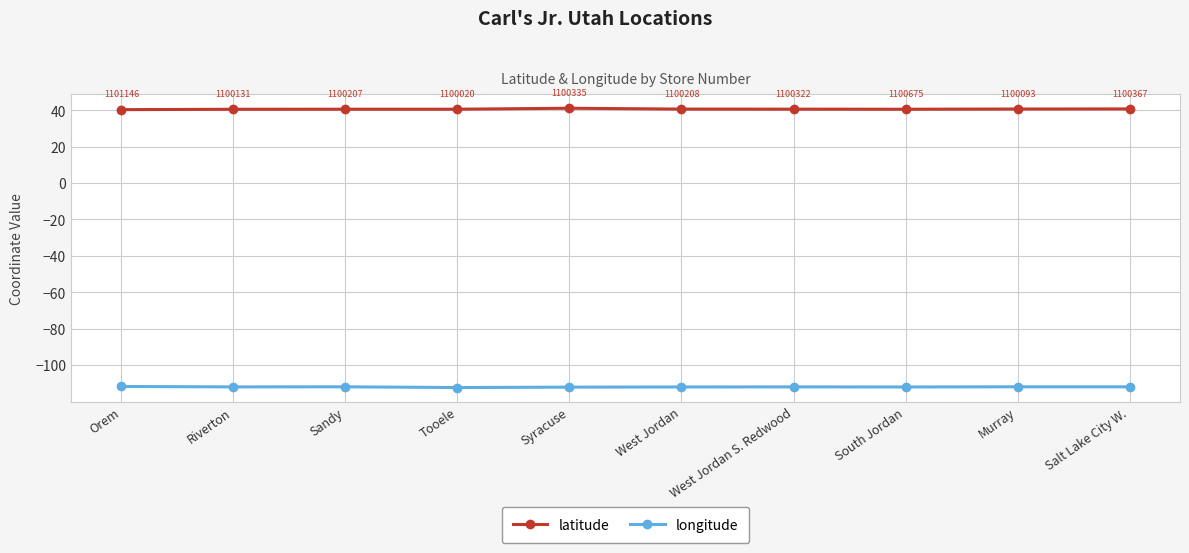

At which label does latitude reach its minimum?

Orem